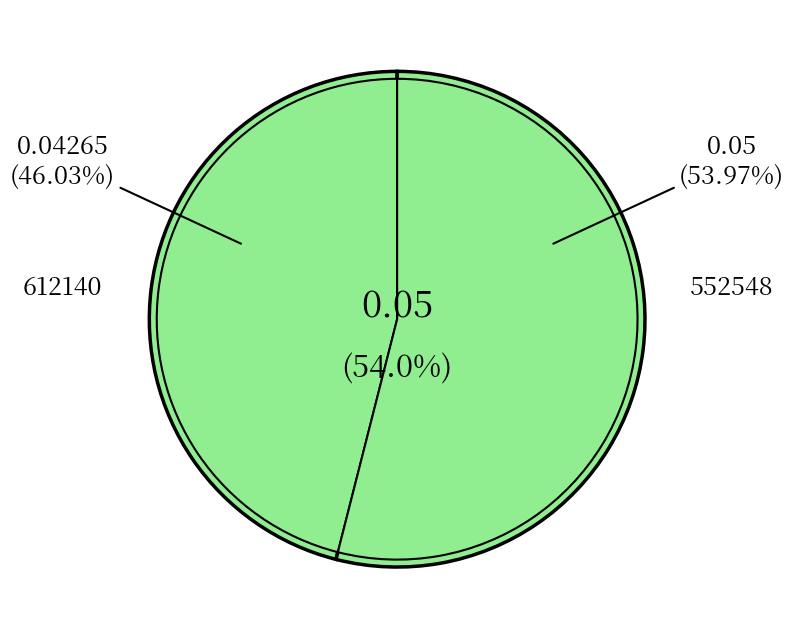

Rank the categories by value from lowest to highest.

612140, 552548